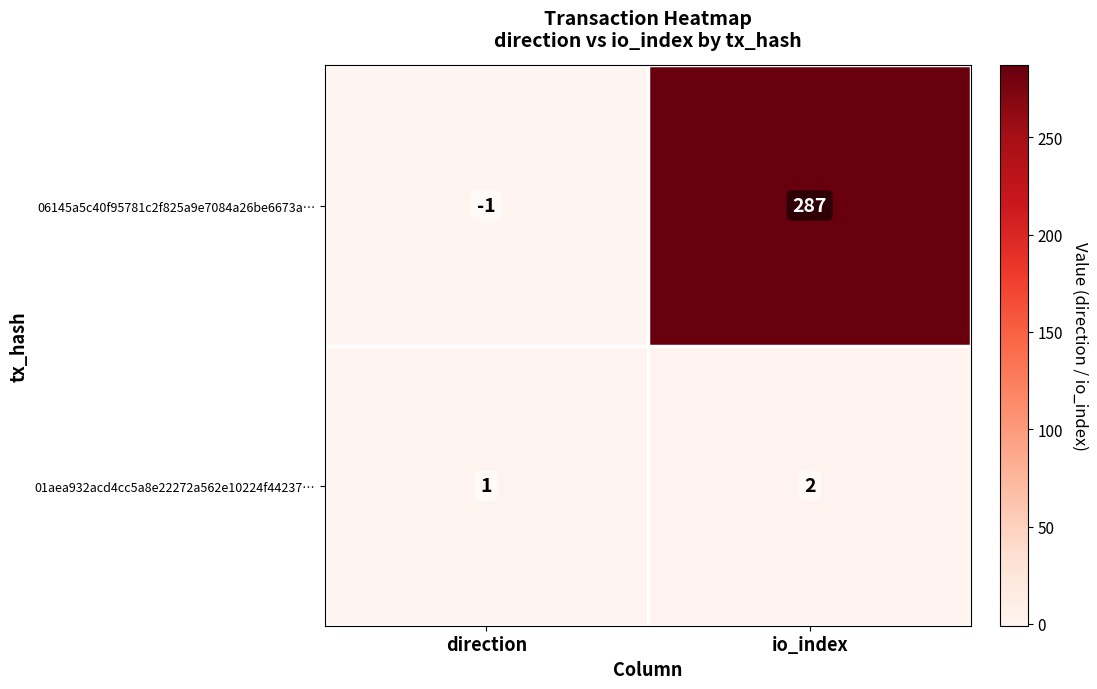

The value of 01aea932acd4cc5a8e22272a562e10224f44237… at direction is 2. True or false?

False